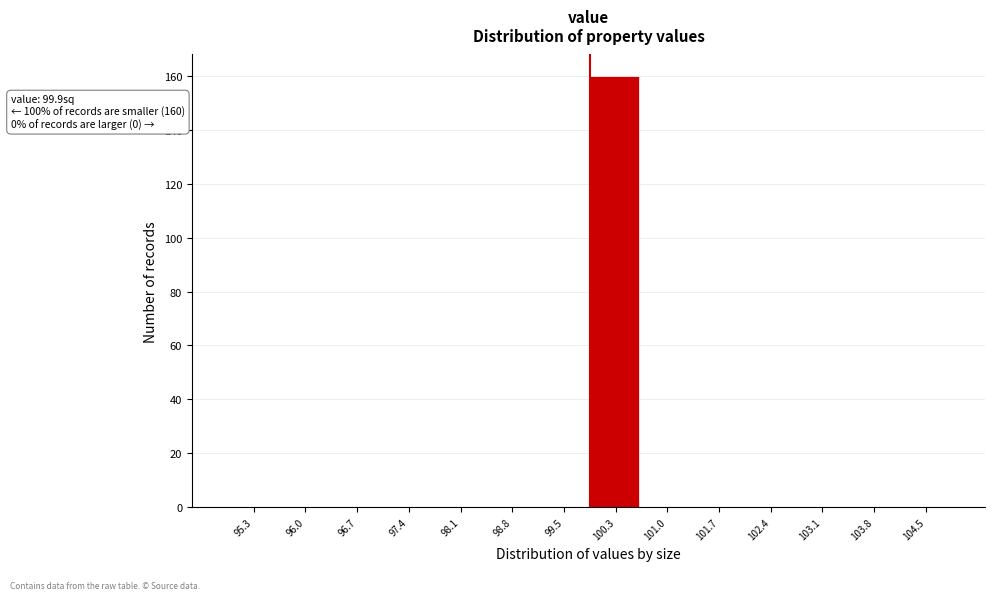

Over which range of the x-axis is the bar tallest?

99.9 to 100.6